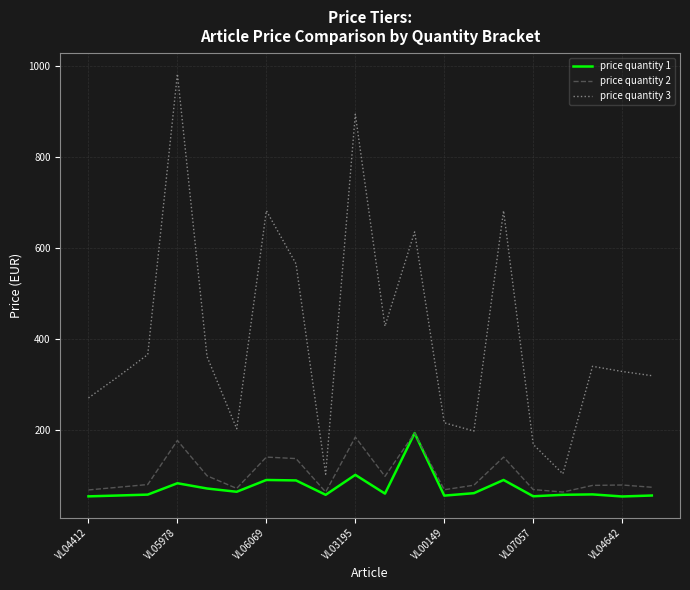

What is the difference between the maximum and minimum values in the price quantity 1 series?

139.3